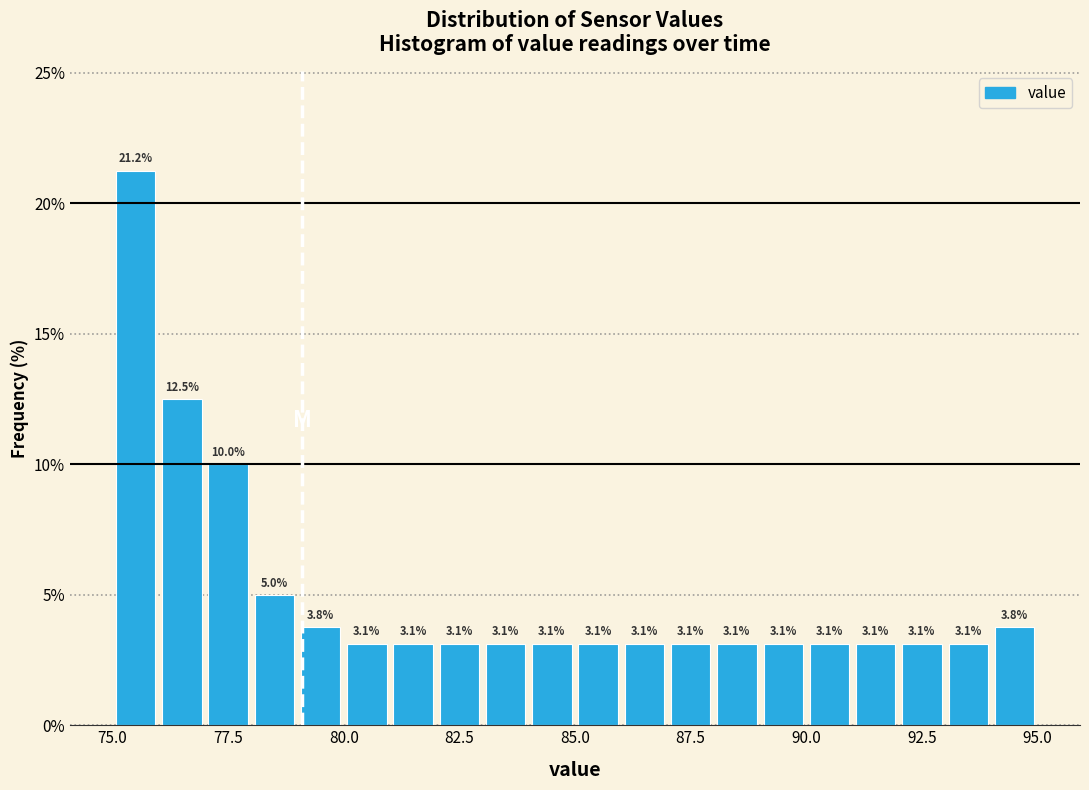

Read against the x-axis, roughly where is the centre of the tallest bar?

75.5